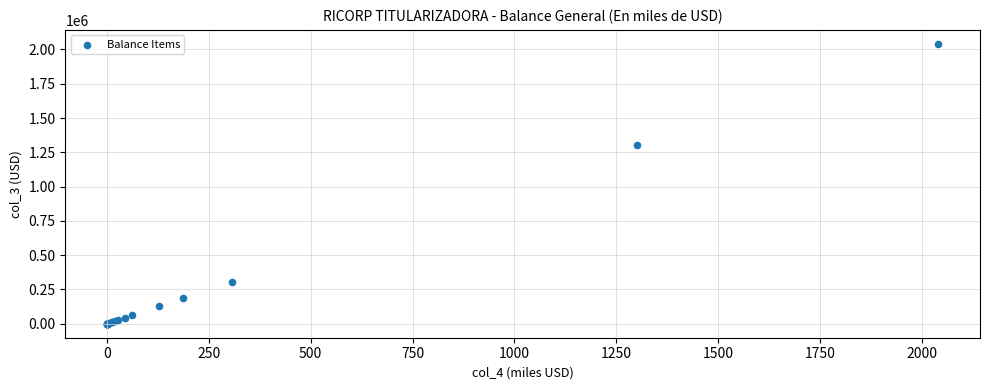

What Y value in the scatter plot is closest to 1020271?

1300000.0